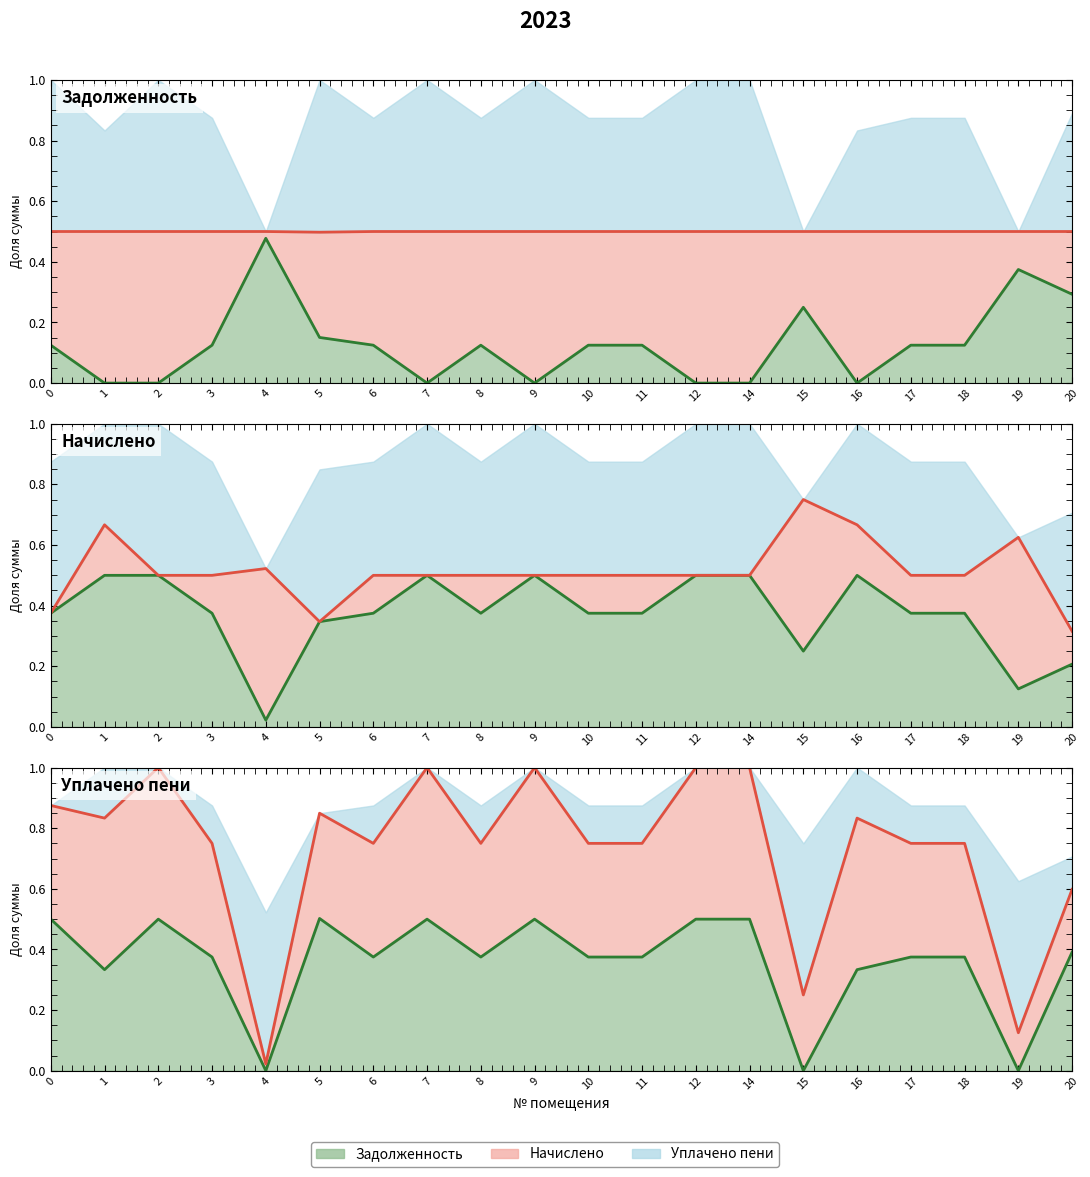

Which series changed the most between 10 and 17?

Начислено (линия)